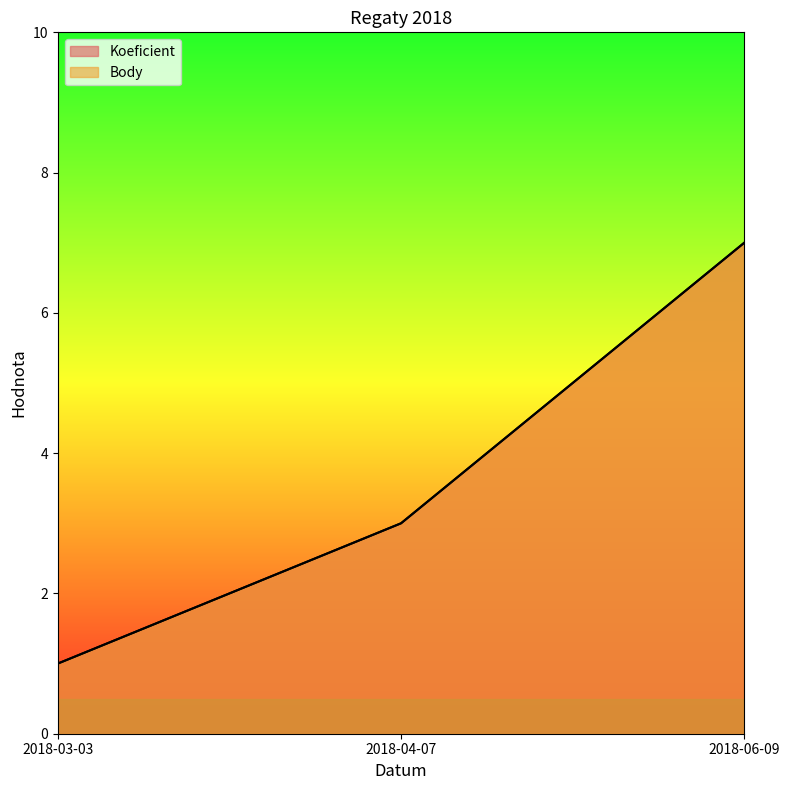

Which series has the largest total across all categories?

Koeficient